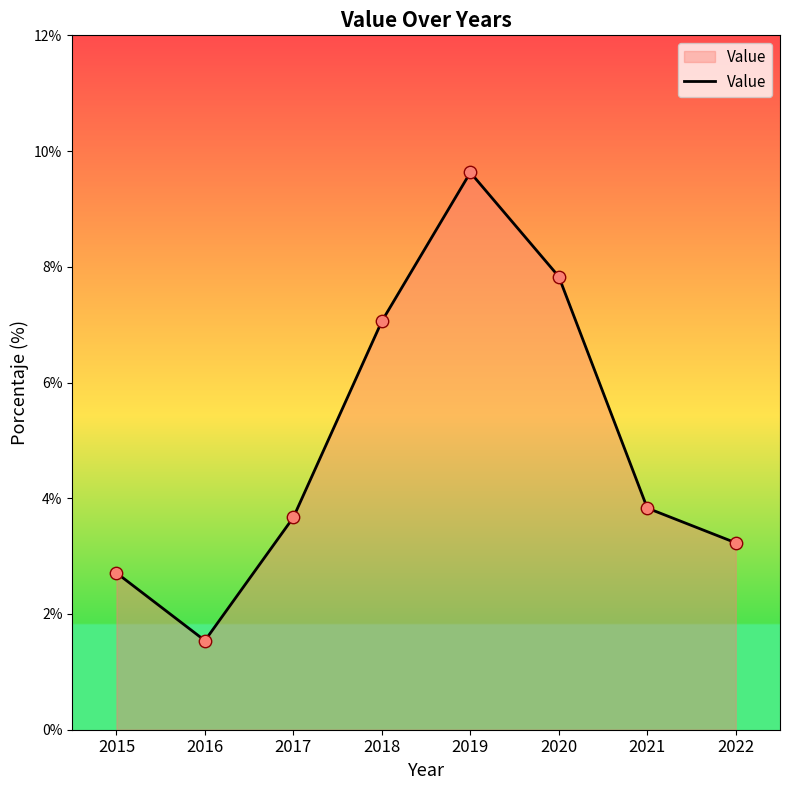

What is the ratio of the value at 2015 to the value at 2021?

0.7